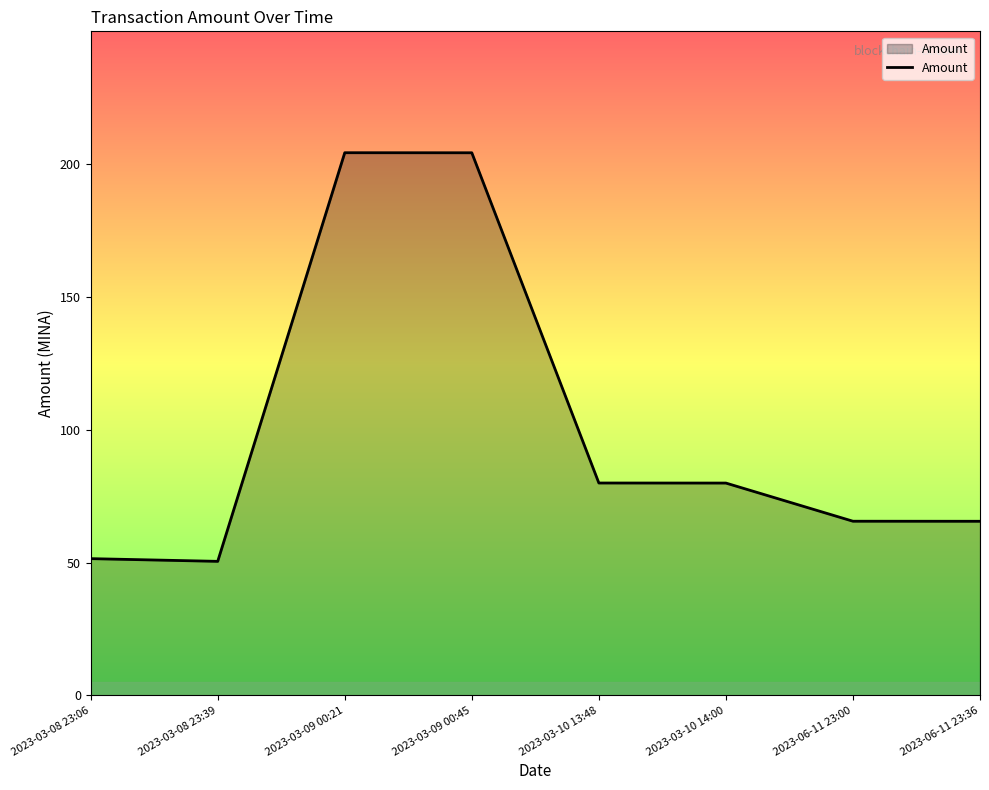

How many lines are shown in the chart?

1